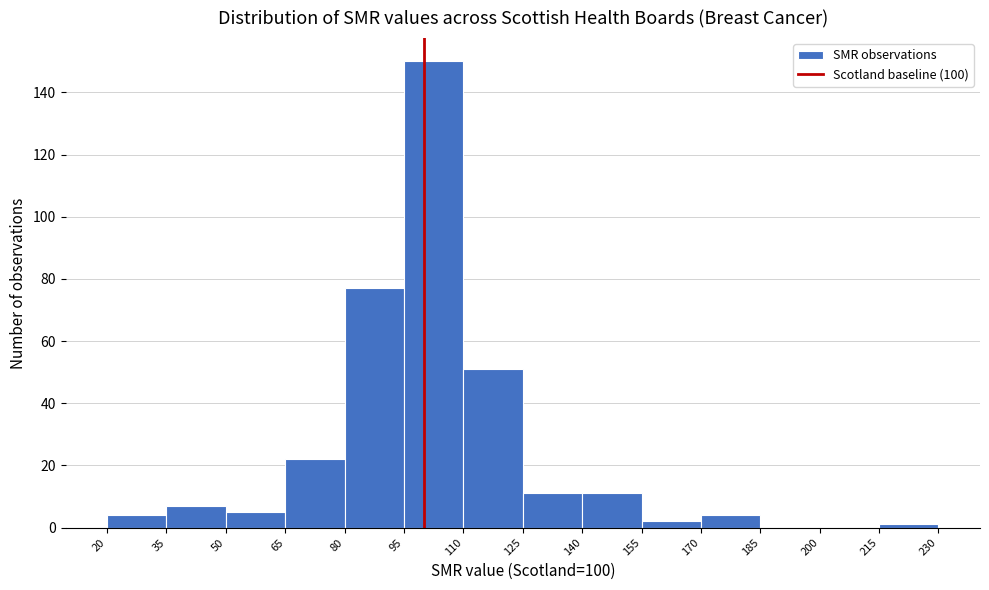

Which range on the x-axis has the tallest bar?

95 to 110